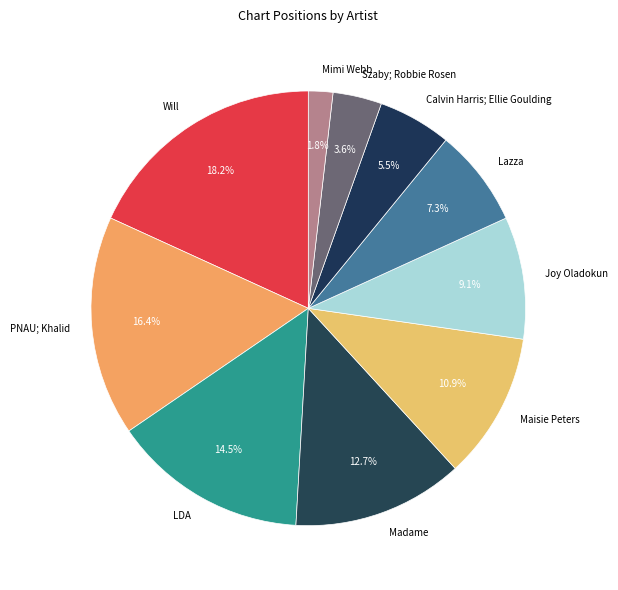

To the nearest percent, what is the difference between the largest and smallest slice percentages?

16%